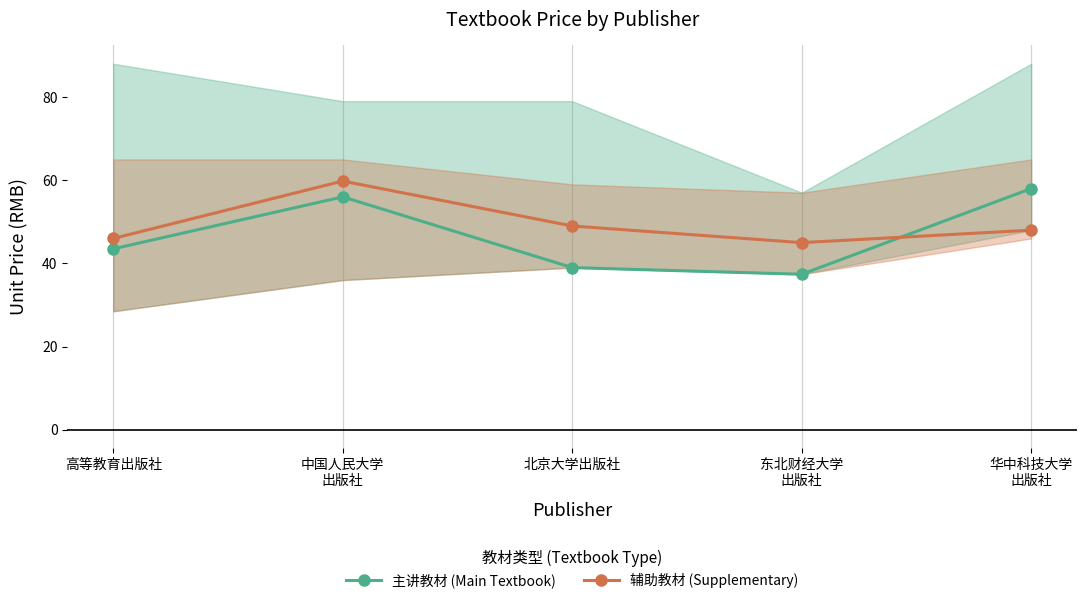

True or false: 辅助教材 (Supplementary) and 主讲教材 (Main Textbook) cross at least once.

True